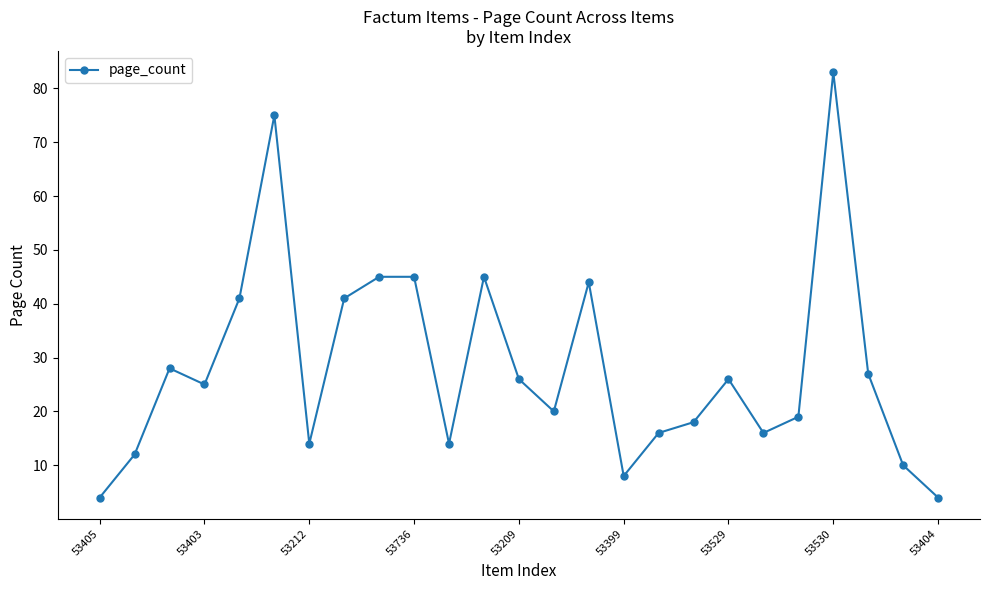

What is the difference between the maximum and minimum values?

79